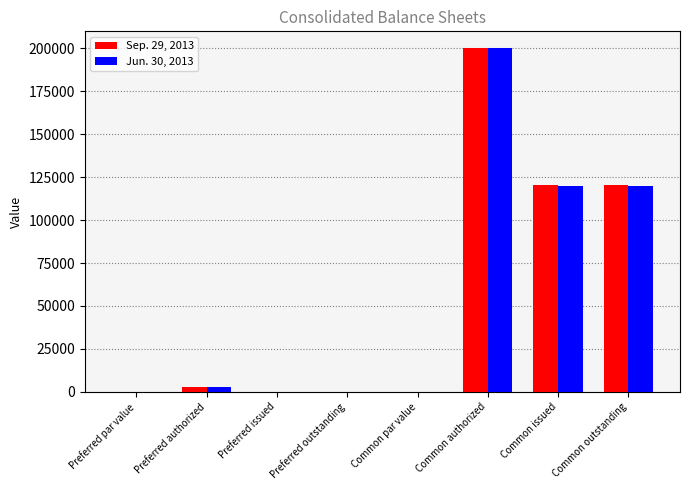

What is the average value of the Jun. 30, 2013 series?

55280.8